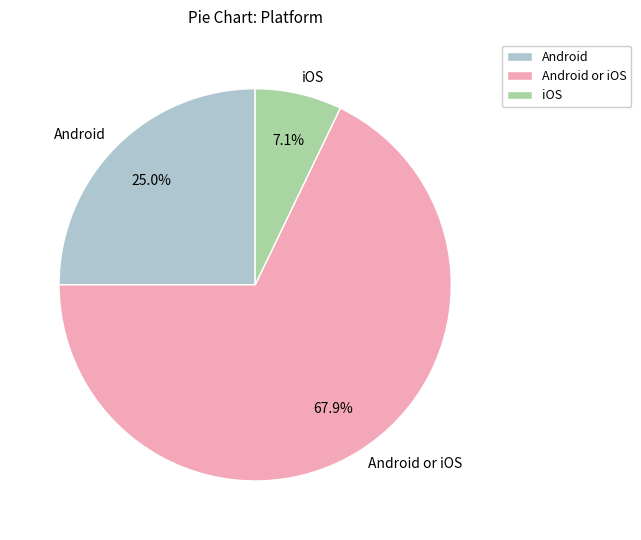

Is the sum of Android and Android or iOS greater than half?

Yes